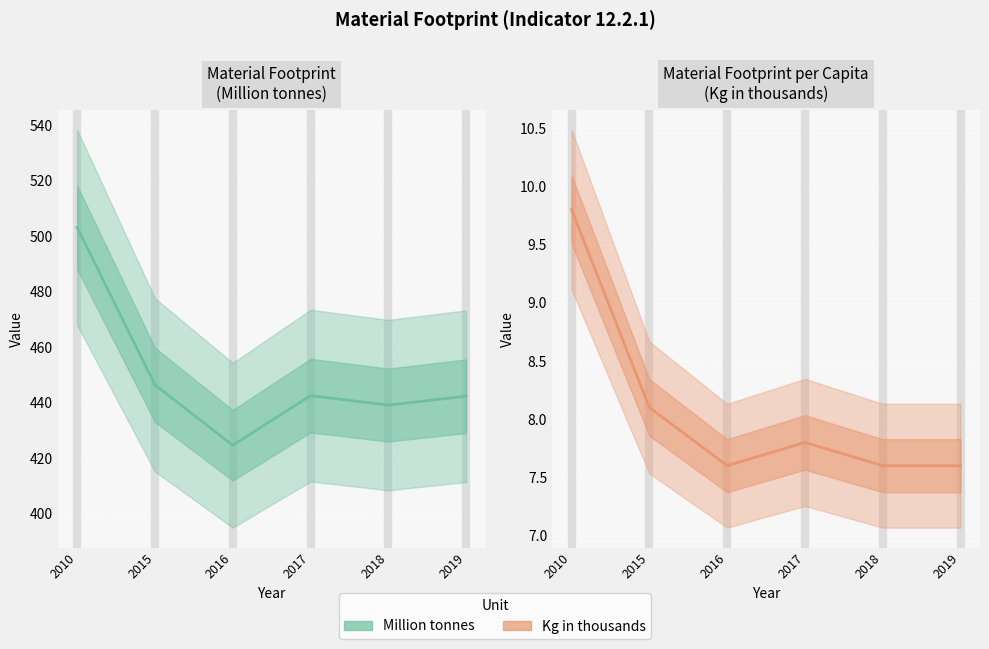

What is the maximum value for Million tonnes?

503.2